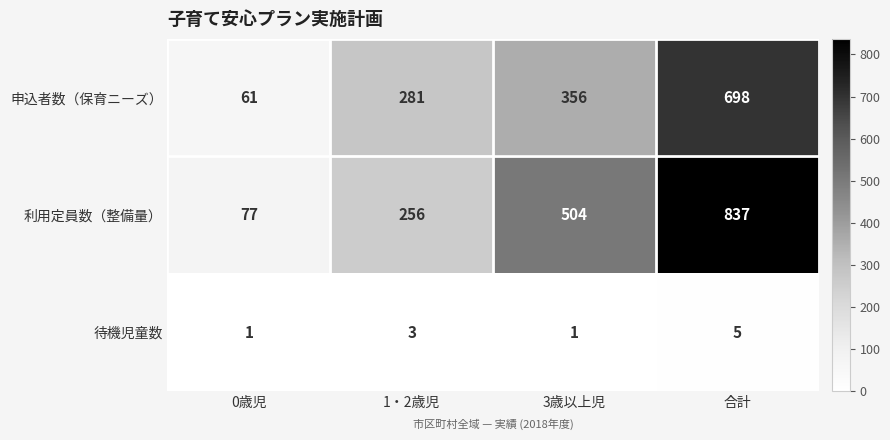

Count the number of data series in this chart.

3